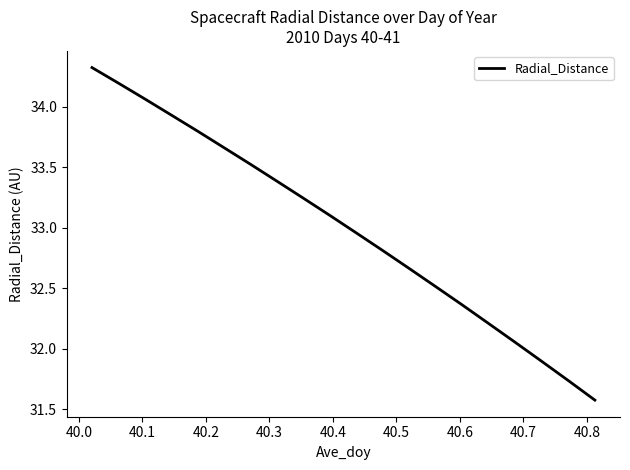

What is the maximum value shown in the chart?

34.3